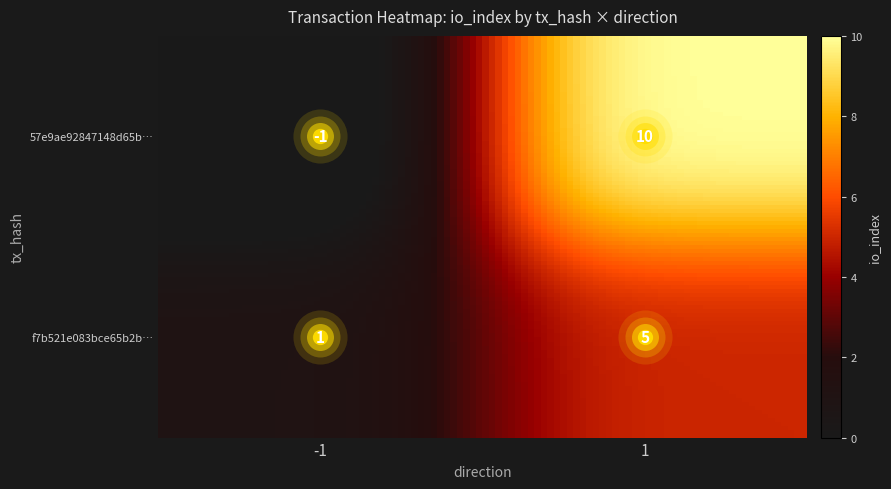

List the series in order of their peak value, highest first.

57e9ae92847148d65b9c16c6829f84a15700361, f7b521e083bce65b2bd9f6ad4bede0a0515c468